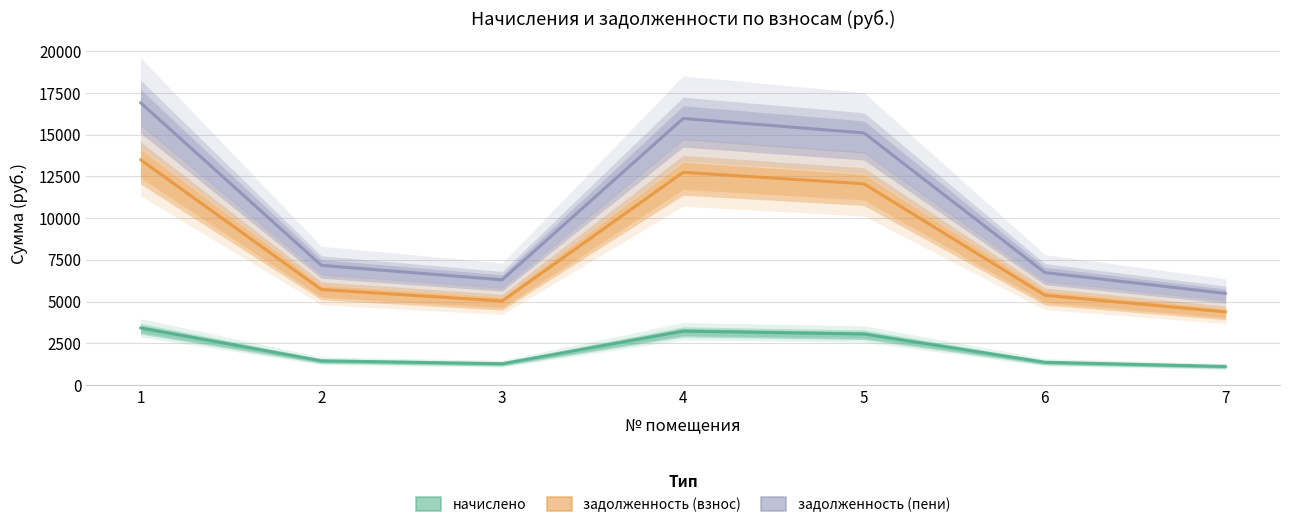

Reading right to left, list all the values displayed in this chart.

начислено: 7=1108.1	6=1360.8	5=3052.1	4=3227.0	3=1273.3	2=1448.3	1=3419.0
задолженность (взнос): 7=4377.6	6=5376.0	5=12057.6	4=12748.8	3=5030.4	2=5721.6	1=13507.2
задолженность (пени): 7=5485.7	6=6736.8	5=15109.7	4=15975.8	3=6303.7	2=7169.9	1=16926.2